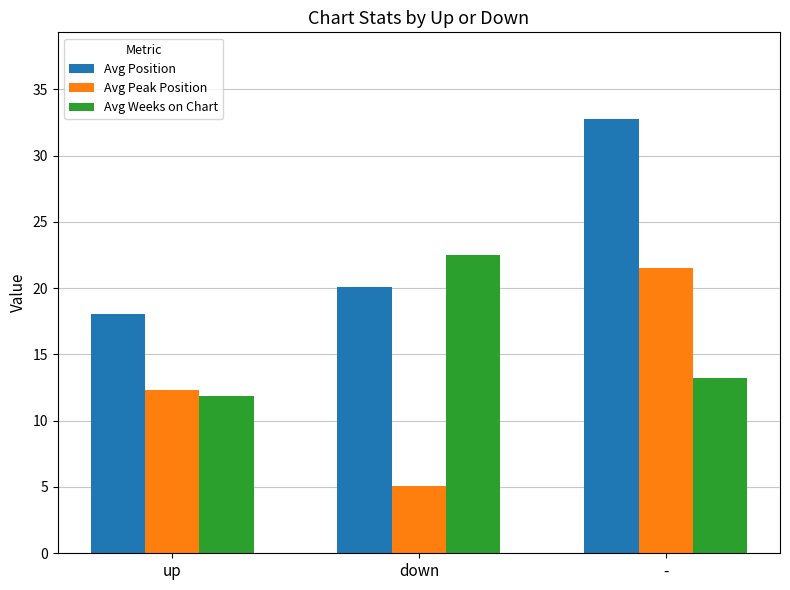

How many groups of bars are there?

3